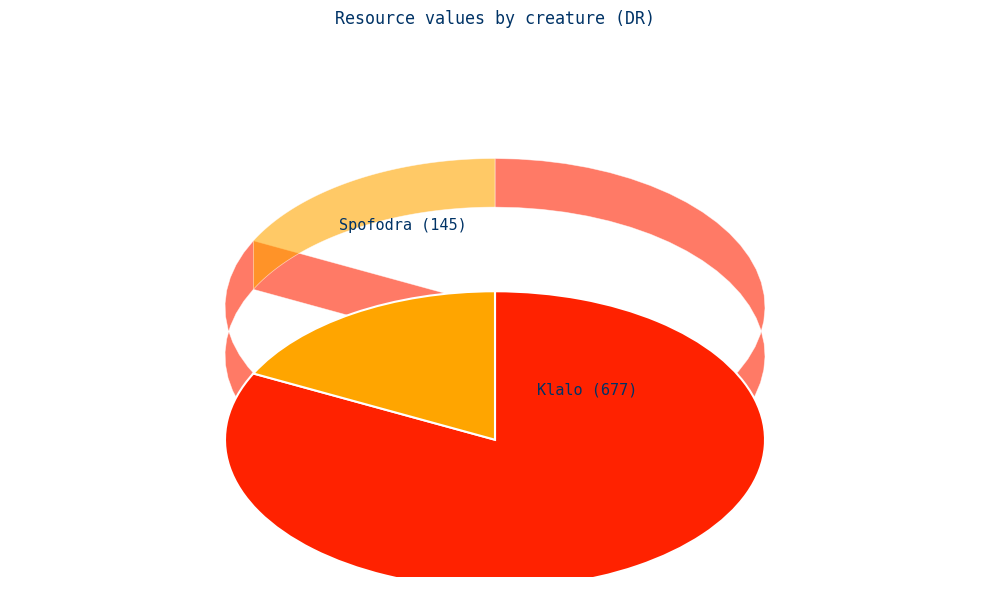

To the nearest percent, what percentage of the pie is Klalo?

82%